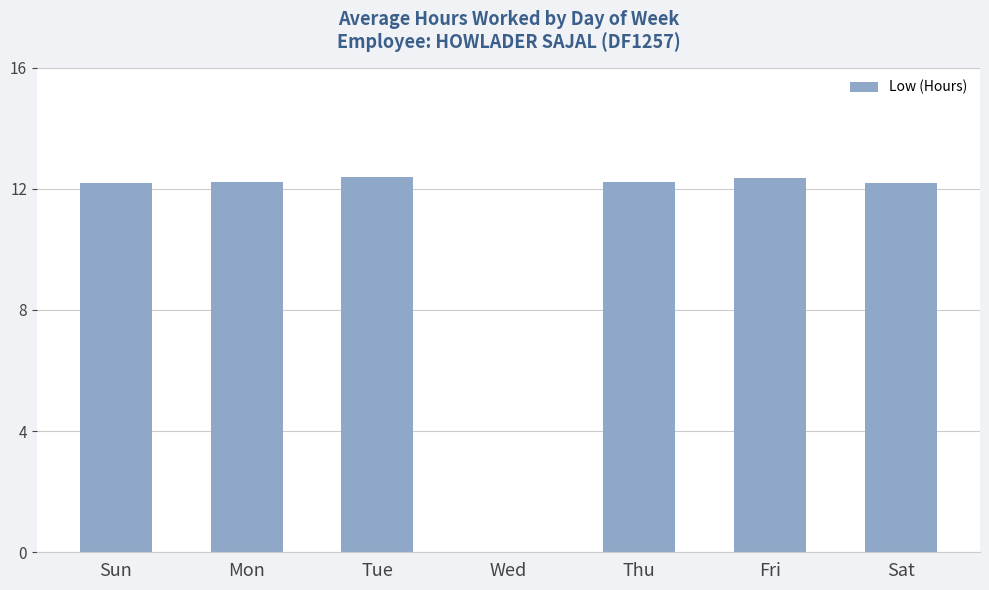

What is the change in value from Wed to Sat?

+12.2